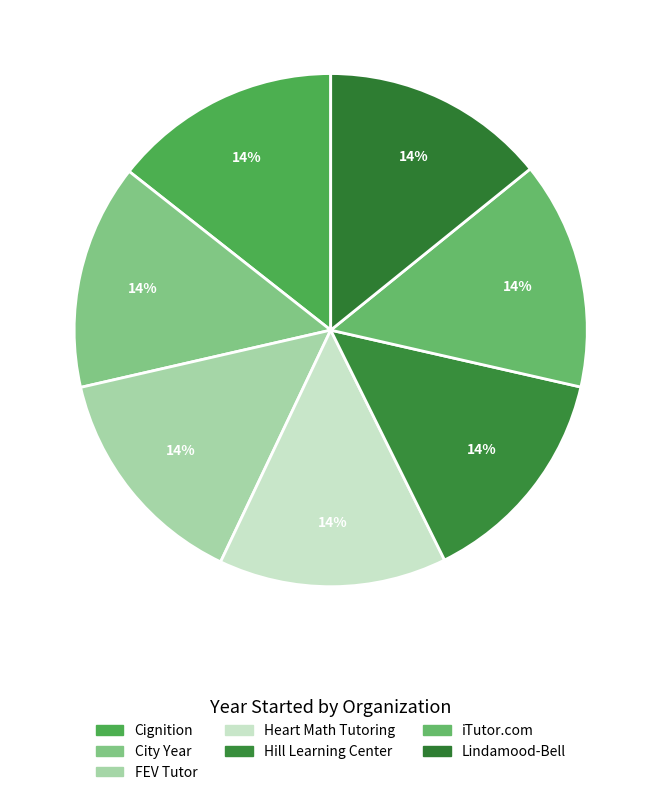

Which category has the biggest portion of the pie?

Cignition